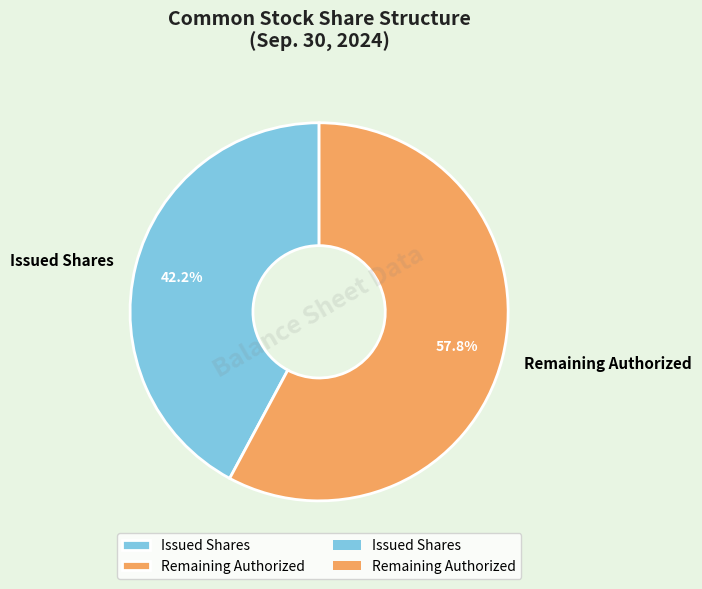

What is the ratio of the value at Issued Shares to the value at Remaining Authorized?

0.7